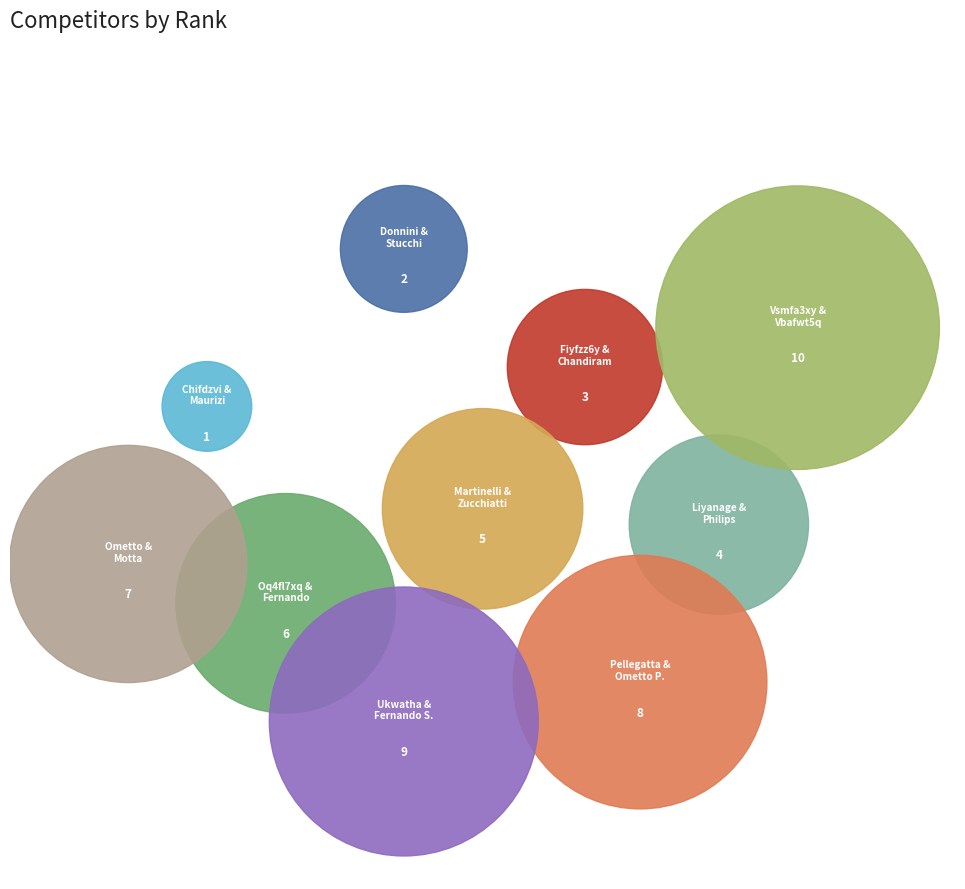

Rank the categories by value from lowest to highest.

Chifdzvi Vimfyh7i and Maurizi Riccardo, Donnini Rodolfo and Stucchi Stefano, Fiyfzz6y Inefa5wq and Chandiram Romesh, Liyanage Ari and Philips Patrick, Martinelli Paolo and Zucchiatti Elisa, Oq4fl7xq D7ye4xsq and Fernando Saman, Ometto Luca and Motta Claudio, Pellegatta Gabriele and Ometto Paolo, Ukwatha Amila and Fernando Saman Malraj, Vsmfa3xy Ltifl3xy and Vbafwt5q Dtmfgbzi